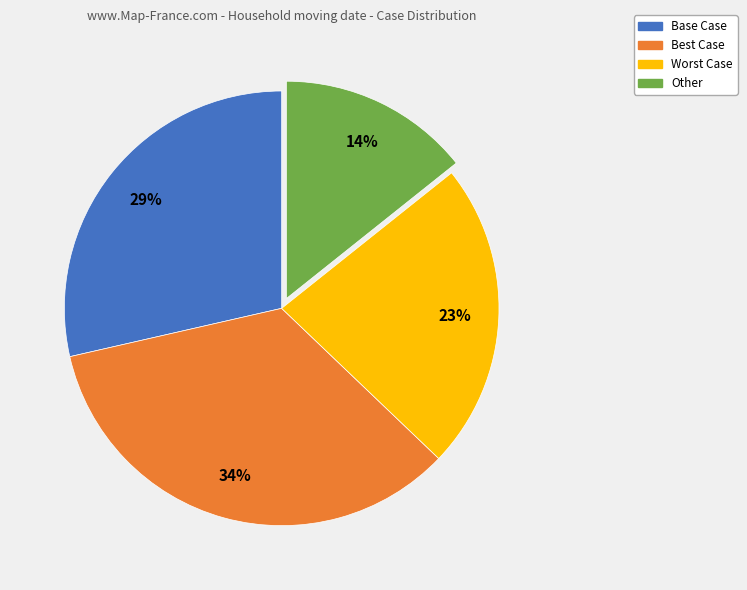

The Other slice represents 14% of the pie. True or false?

True